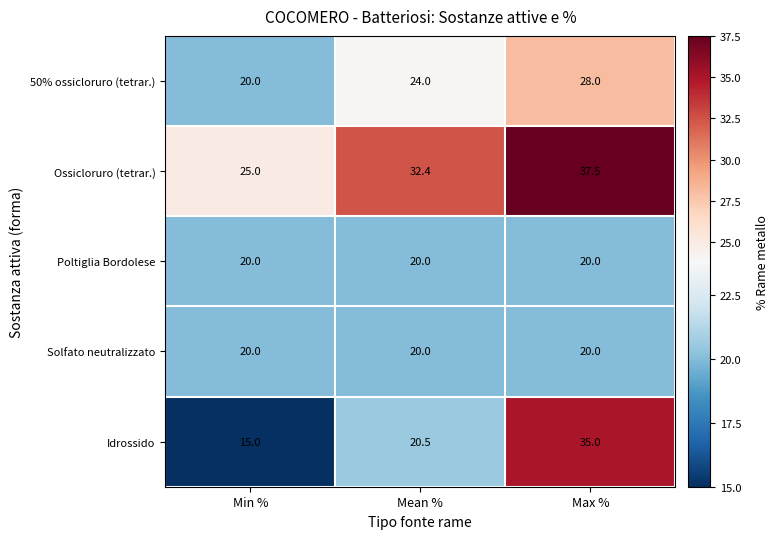

At how many categories does at least one series exceed 24?

3